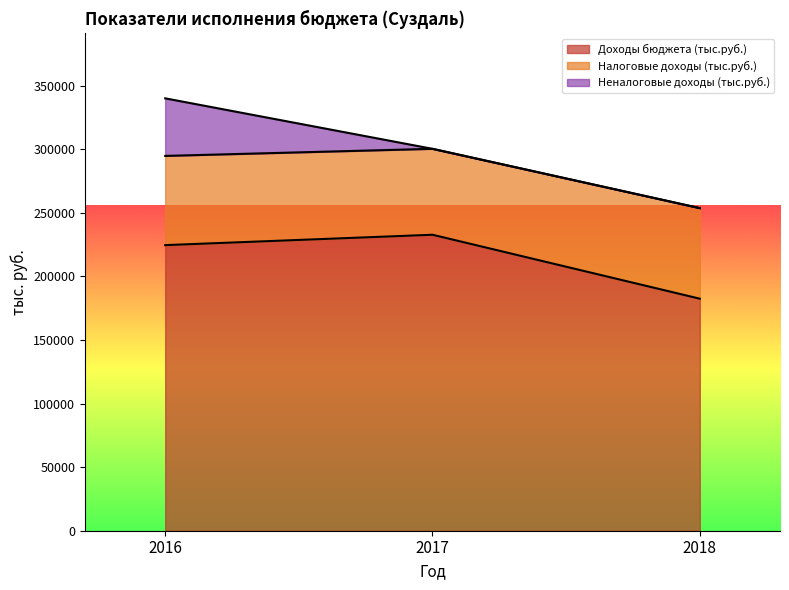

At which label does Налоговые доходы (тыс.руб.) first exceed 70176?

2016